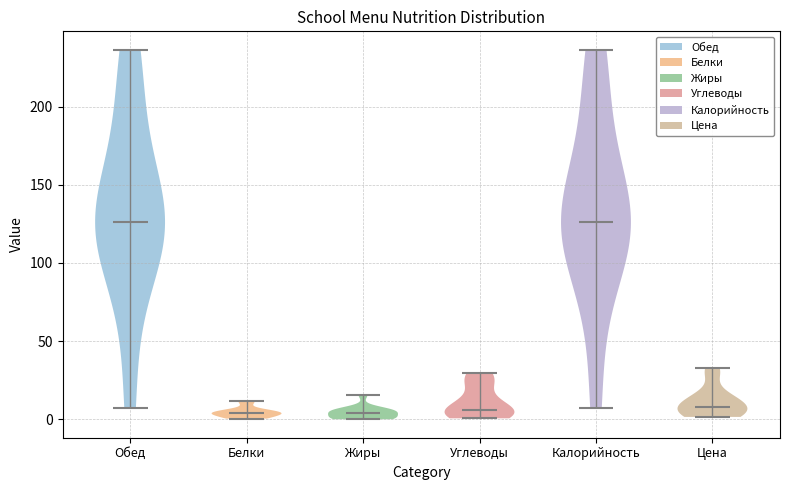

Reading left to right, read every violin against the y-axis: where its median line is, and the lowest and highest points it reaches. The values are not printed on the chart, so give them approximately, as read against the axis.

Обед: median line 125, lowest point 5, highest point 235
Белки: median line 5, lowest point 0, highest point 10
Жиры: median line 5, lowest point 0, highest point 15
Углеводы: median line 5, lowest point 0, highest point 30
Калорийность: median line 125, lowest point 5, highest point 235
Цена: median line 10, lowest point 0, highest point 35